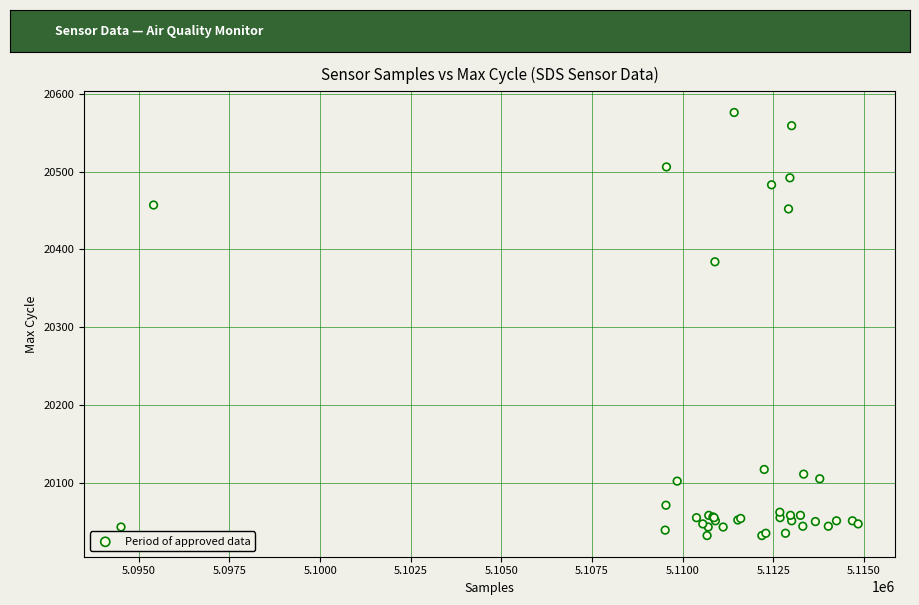

What Y value in the scatter plot is closest to 20304?

20384